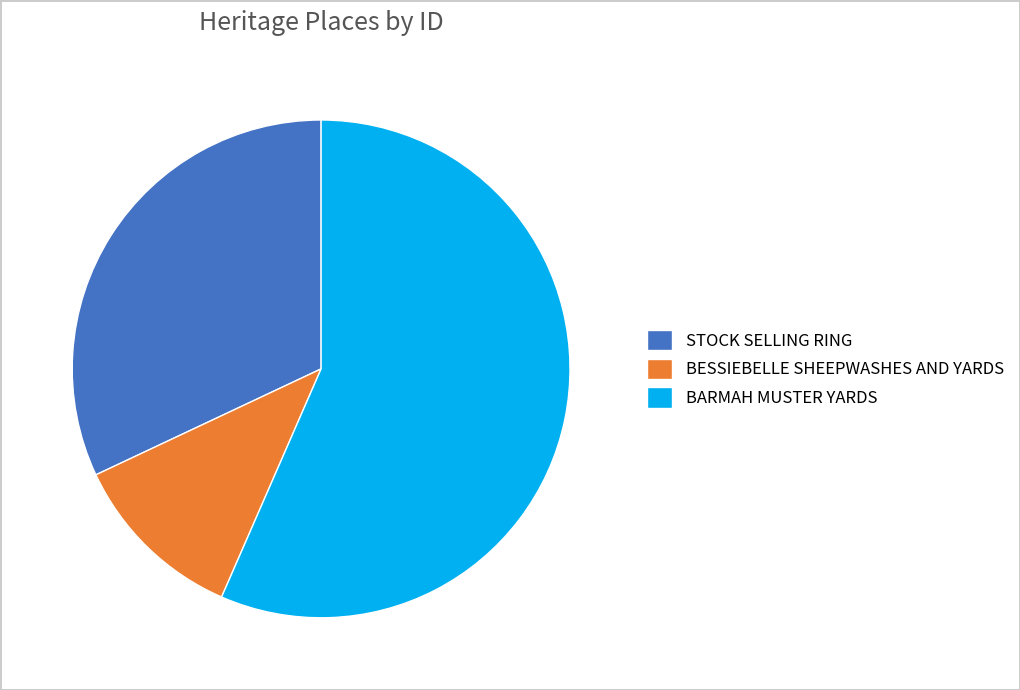

Rank the categories by value from lowest to highest.

BESSIEBELLE SHEEPWASHES AND YARDS, STOCK SELLING RING, BARMAH MUSTER YARDS